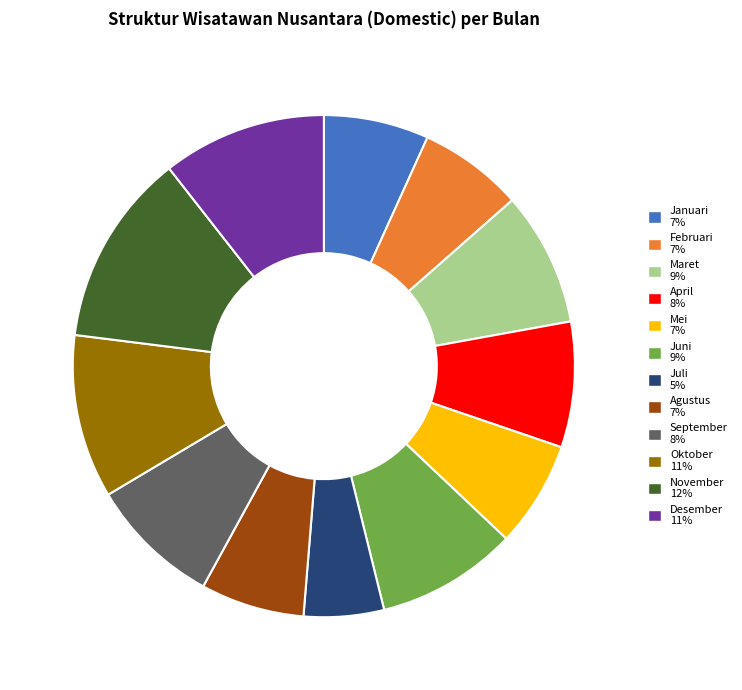

Which slice is the smallest?

Juli